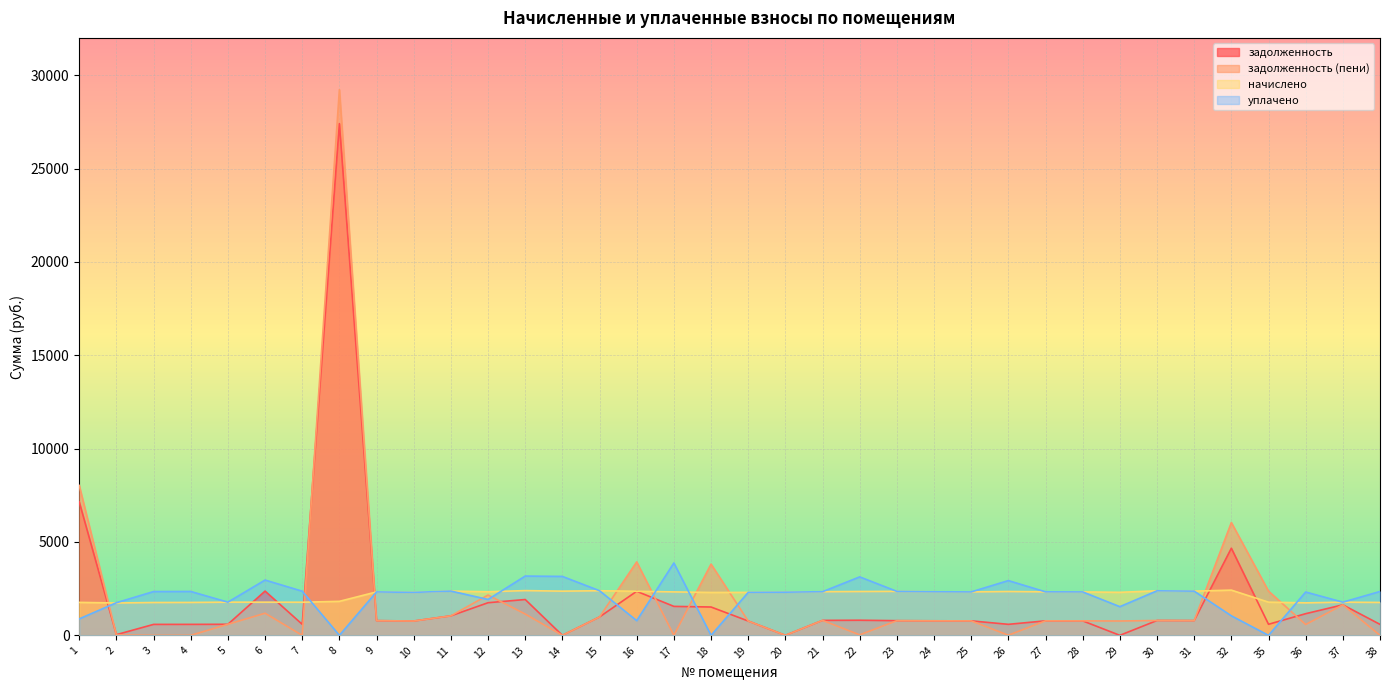

Which series changed the most between 11 and 36?

начислено